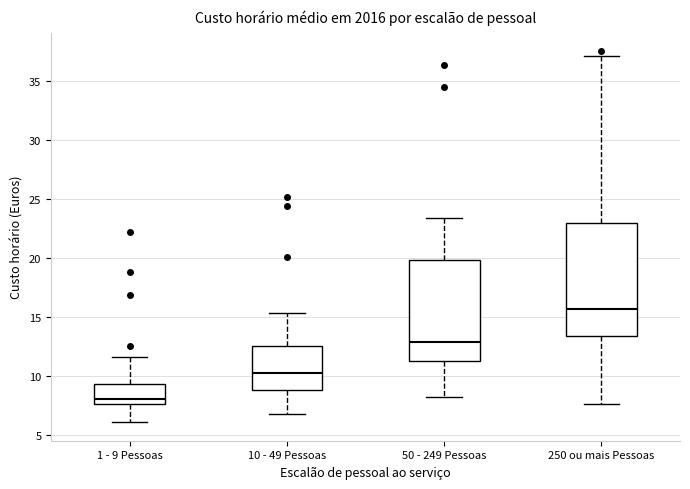

Where is the upper edge of the box for 50 - 249 Pessoas on the y-axis? The values are not printed on the chart, so give them approximately, as read against the axis.

20.0